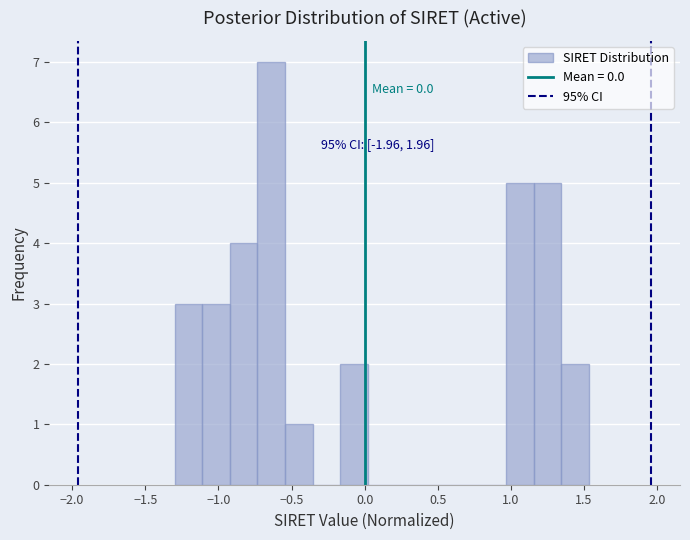

Read against the x-axis, roughly where is the centre of the tallest bar?

-0.65